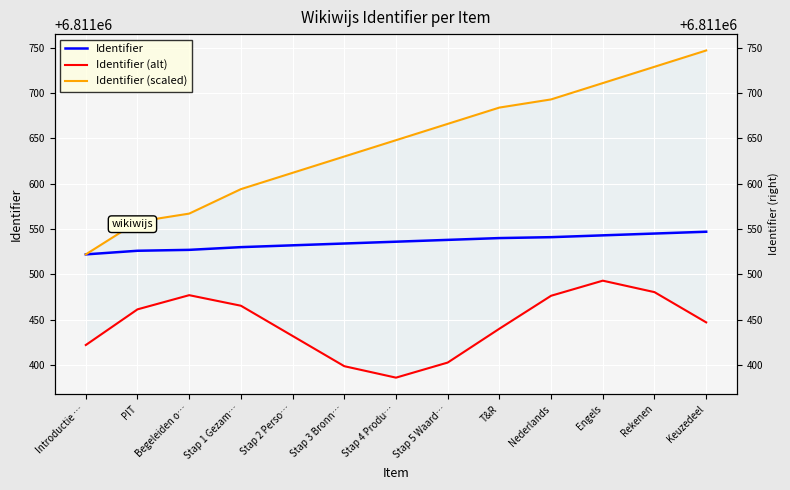

Rank the categories by Identifier (scaled) value from highest to lowest.

Keuzedeel, Rekenen, Engels, Nederlands, T&R, Stap 5 Waard…, Stap 4 Produ…, Stap 3 Bronn…, Stap 2 Perso…, Stap 1 Gezam…, Begeleiden o…, PIT, Introductie …